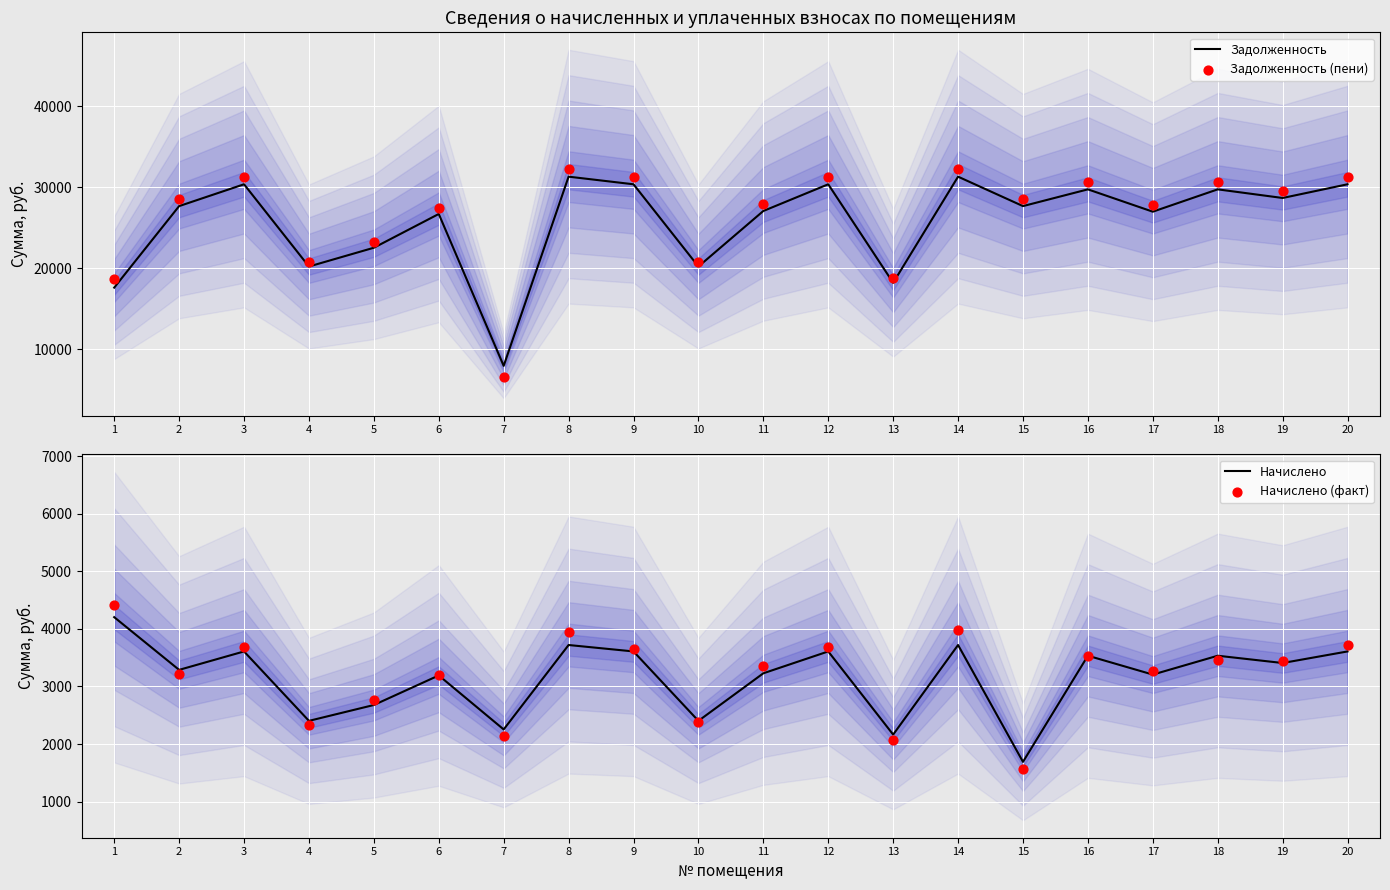

What is the total value across all series at 9?

68892.6